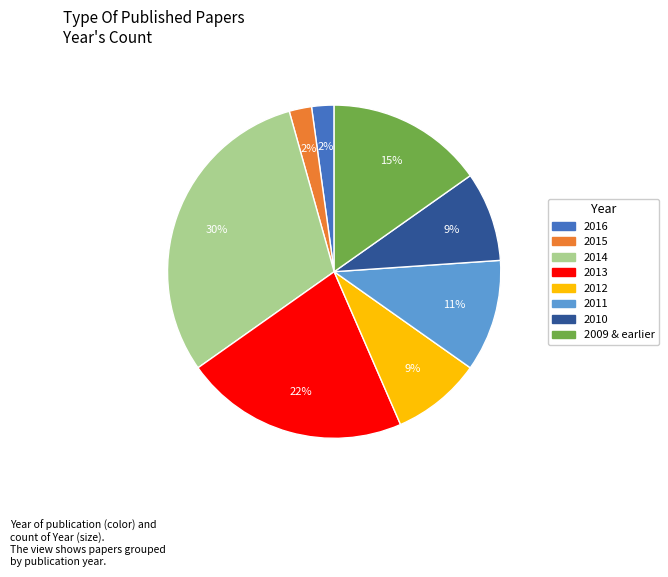

How many slices are in this pie chart?

8